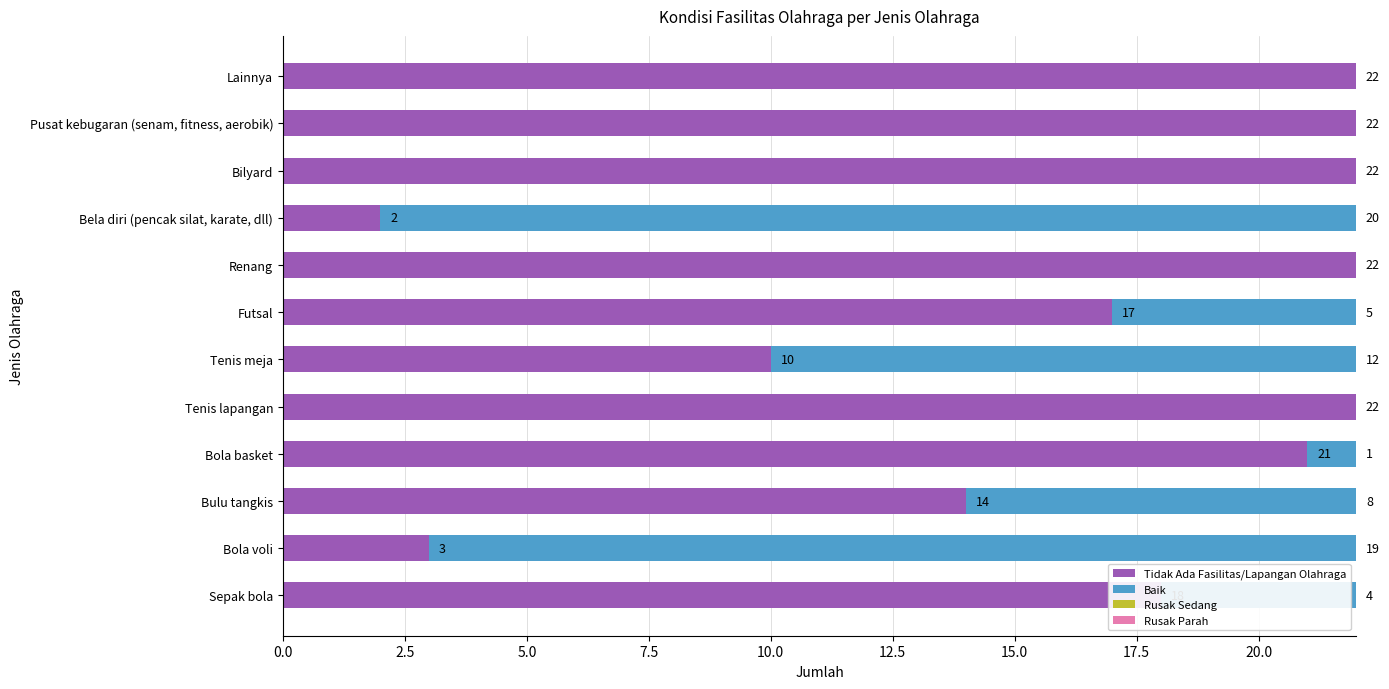

What is the approximate value of Tidak Ada Fasilitas/Lapangan Olahraga at Bilyard?

22